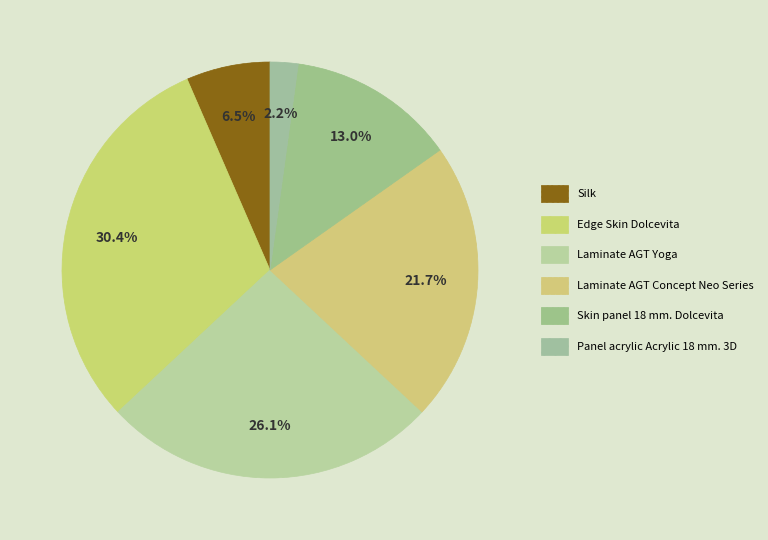

Is the sum of Panel acrylic Acrylic 18 mm. 3D and Laminate AGT Yoga greater than half?

No